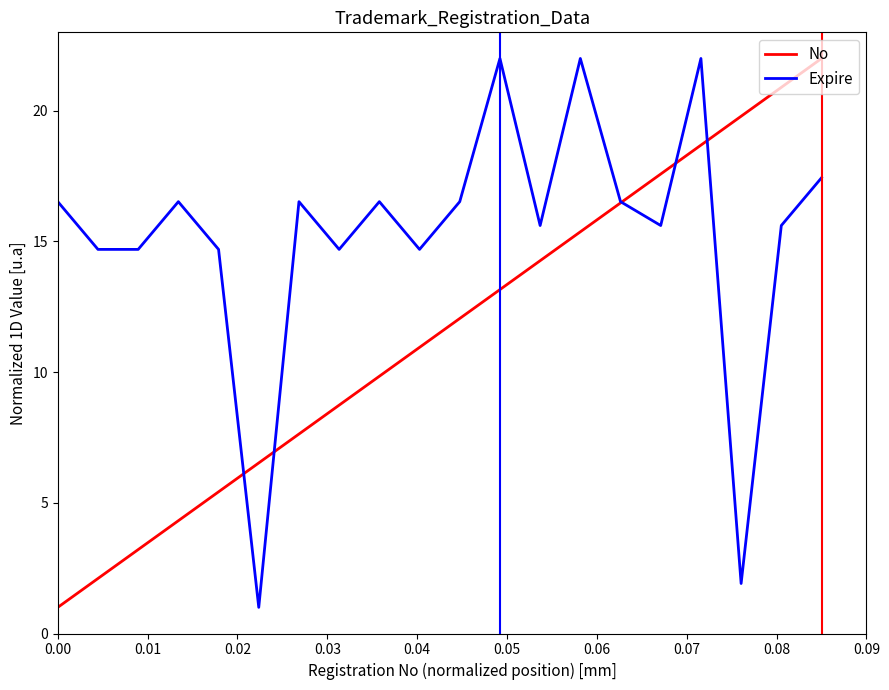

Rank the series by their average value, from lowest to highest.

No, Expire